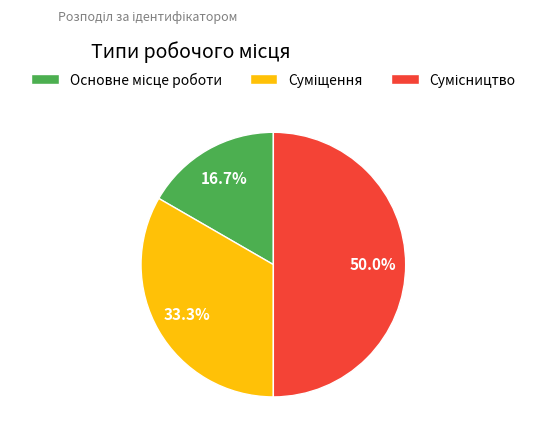

How many segments does this pie chart have?

3